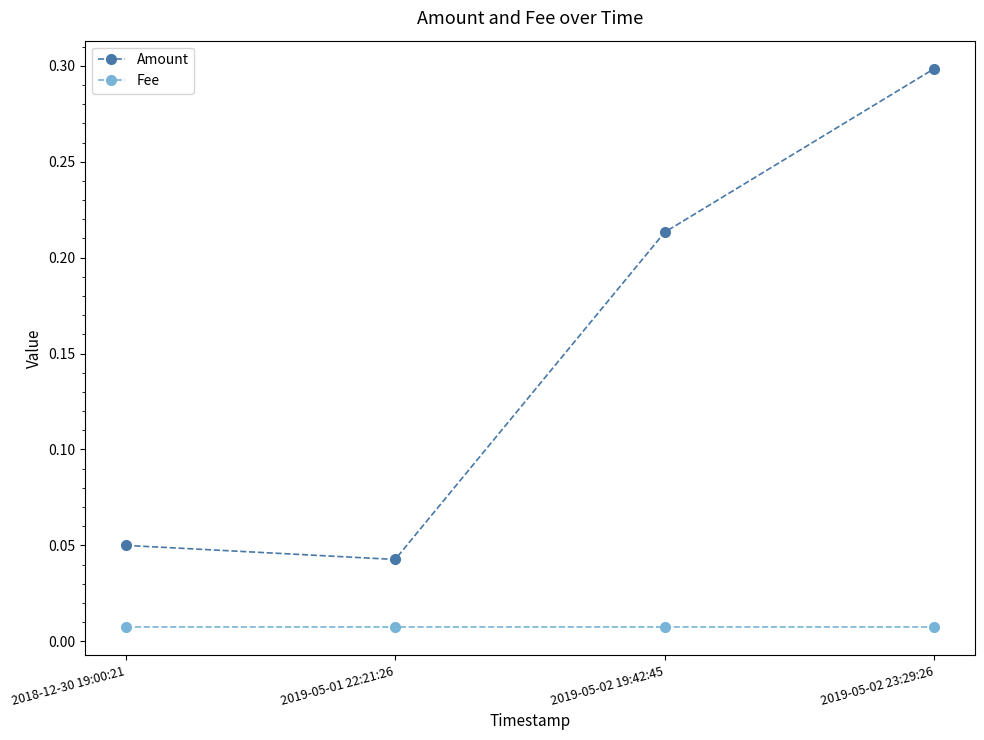

The Amount series shows 0.3 at 2019-05-02 23:29:26. True or false?

True